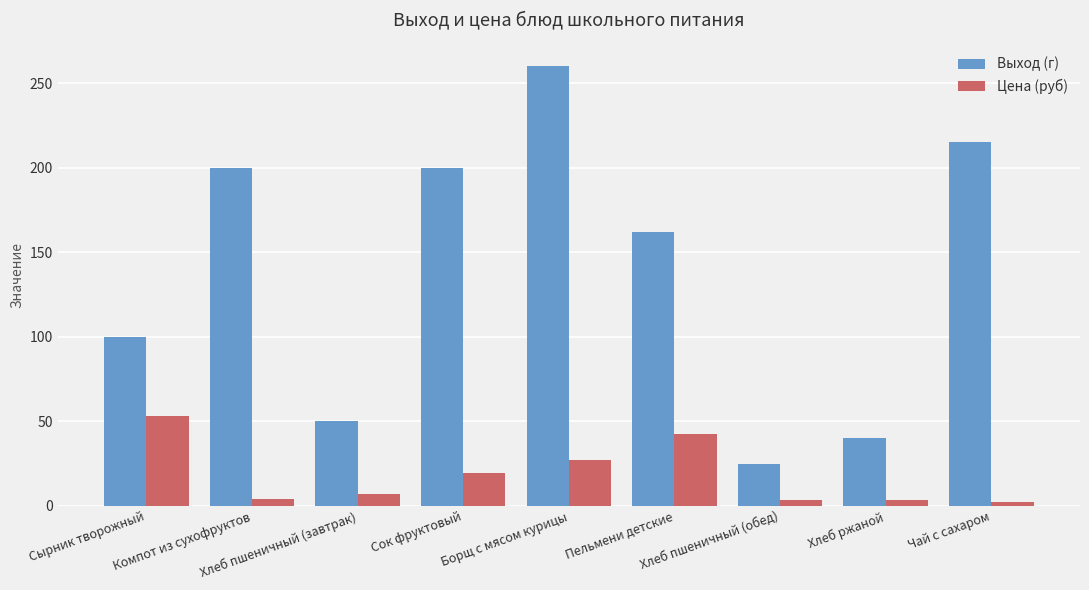

List the series in order of their overall mean, highest first.

Выход (г), Цена (руб)